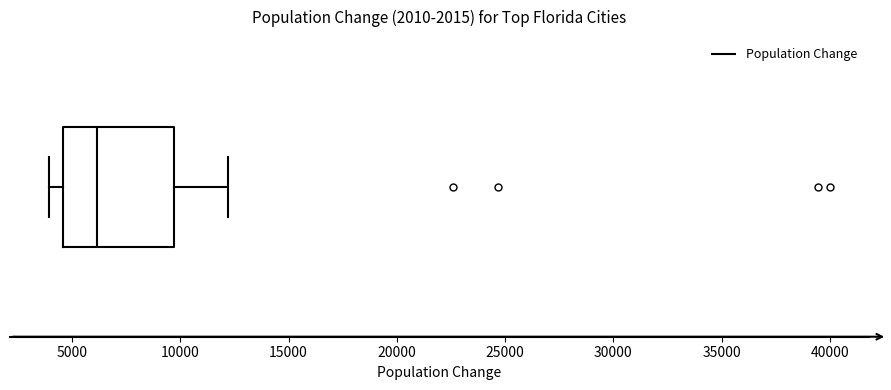

Transcribe this box plot: give where the median line is, the range the box spans, and where the two whiskers end, as read against the x-axis. The values are not printed on the chart, so give them approximately, as read against the axis.

median 6000, box 4500 to 9500, whiskers 4000 to 12000